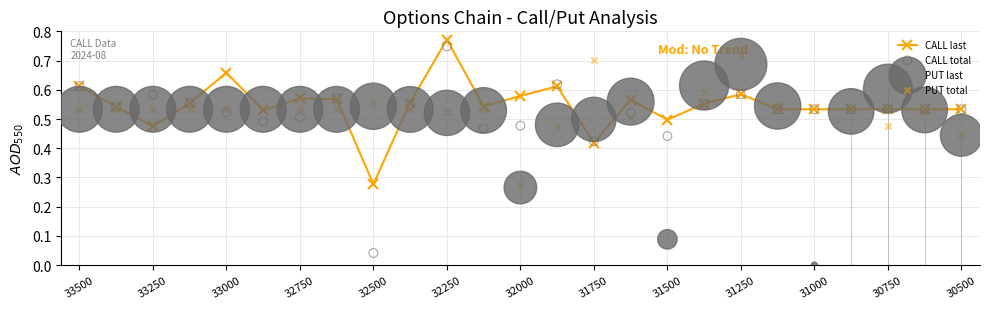

At which category does CALL last reach its first local peak?

33000